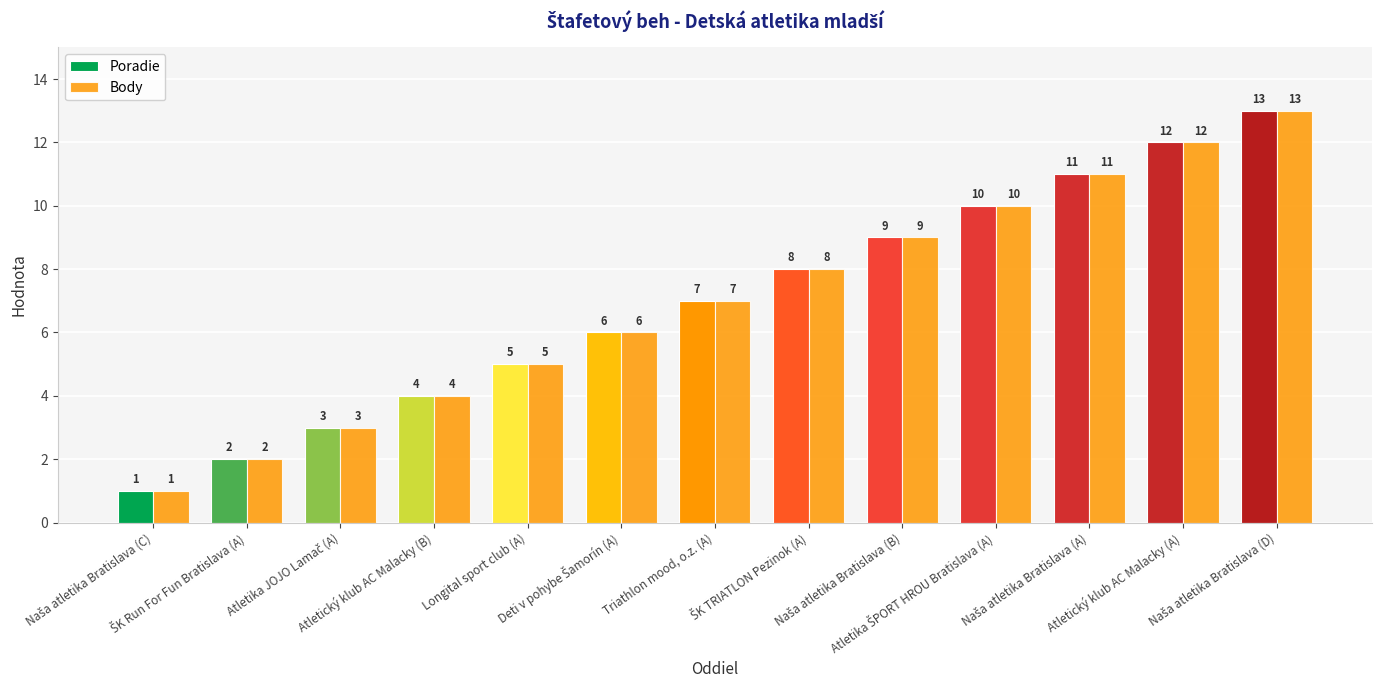

How many bars are there in each group?

2